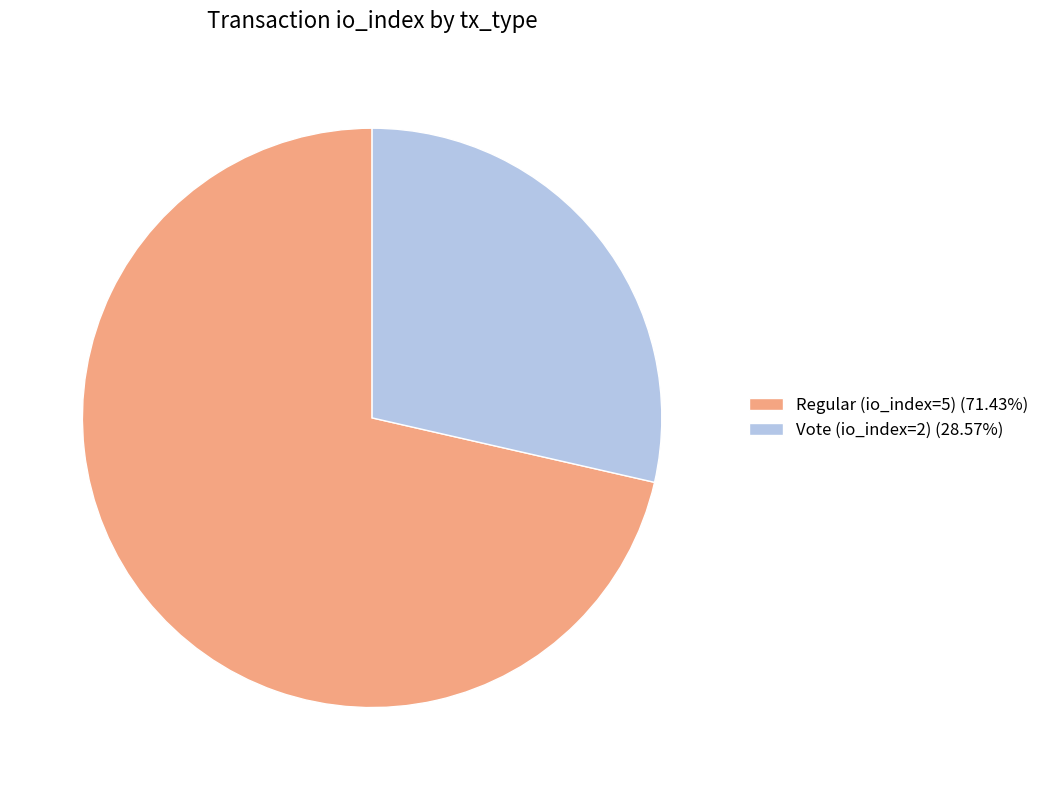

Is the sum of Regular (io_index=5) (71.43%) and Vote (io_index=2) (28.57%) greater than half?

Yes